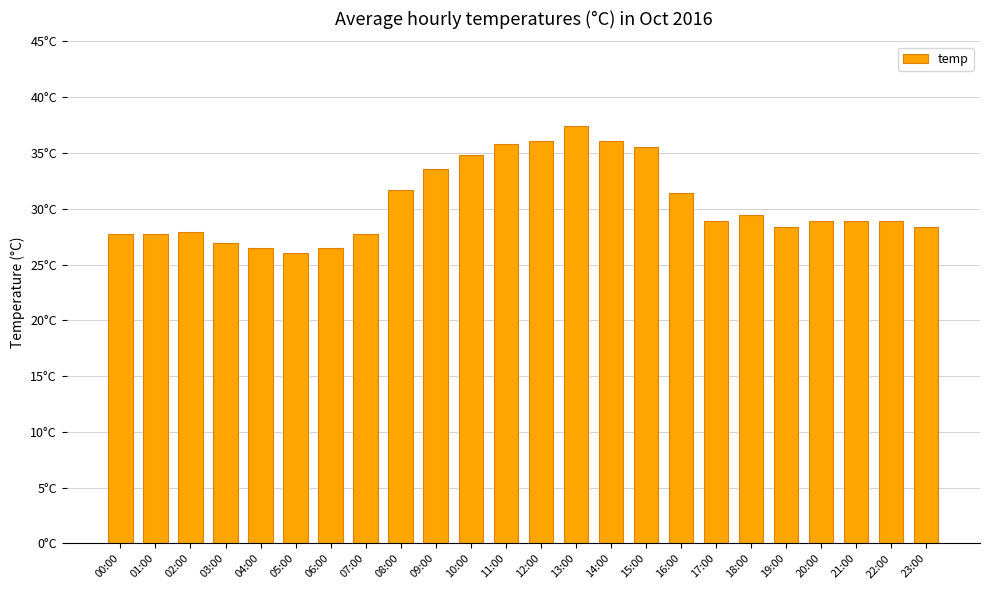

Reading left to right, extract all data points from this chart.

27.7	27.7	27.9	26.9	26.4	26.0	26.5	27.7	31.6	33.5	34.8	35.8	36.0	37.5	36.0	35.5	31.4	28.9	29.4	28.4	28.9	28.9	28.9	28.4